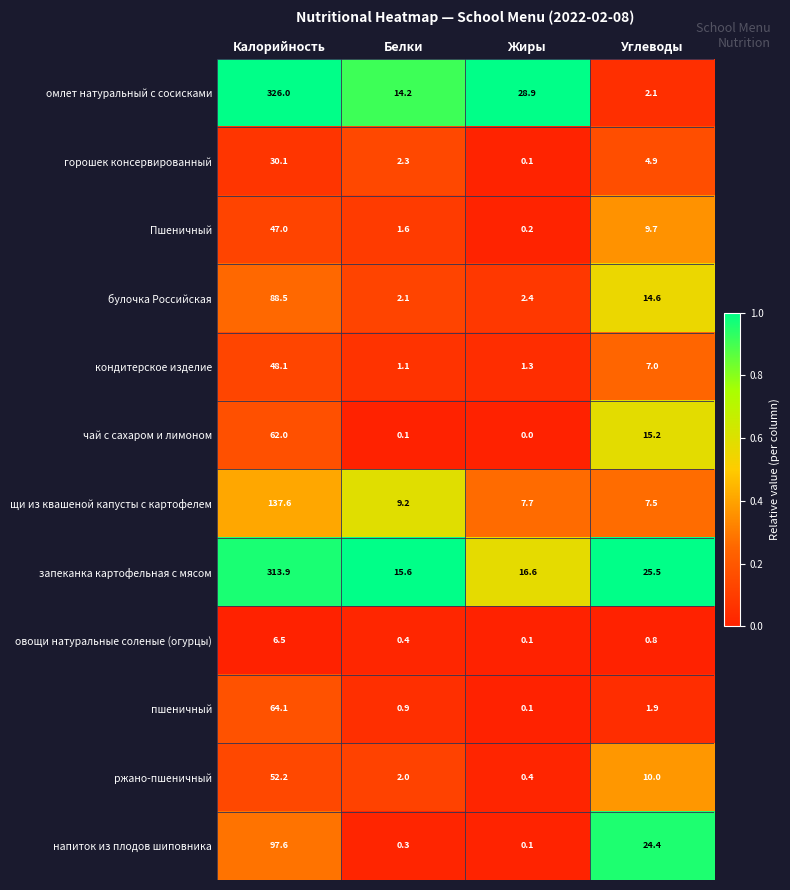

The value of омлет натуральный с сосисками at Углеводы is 1.5. True or false?

False